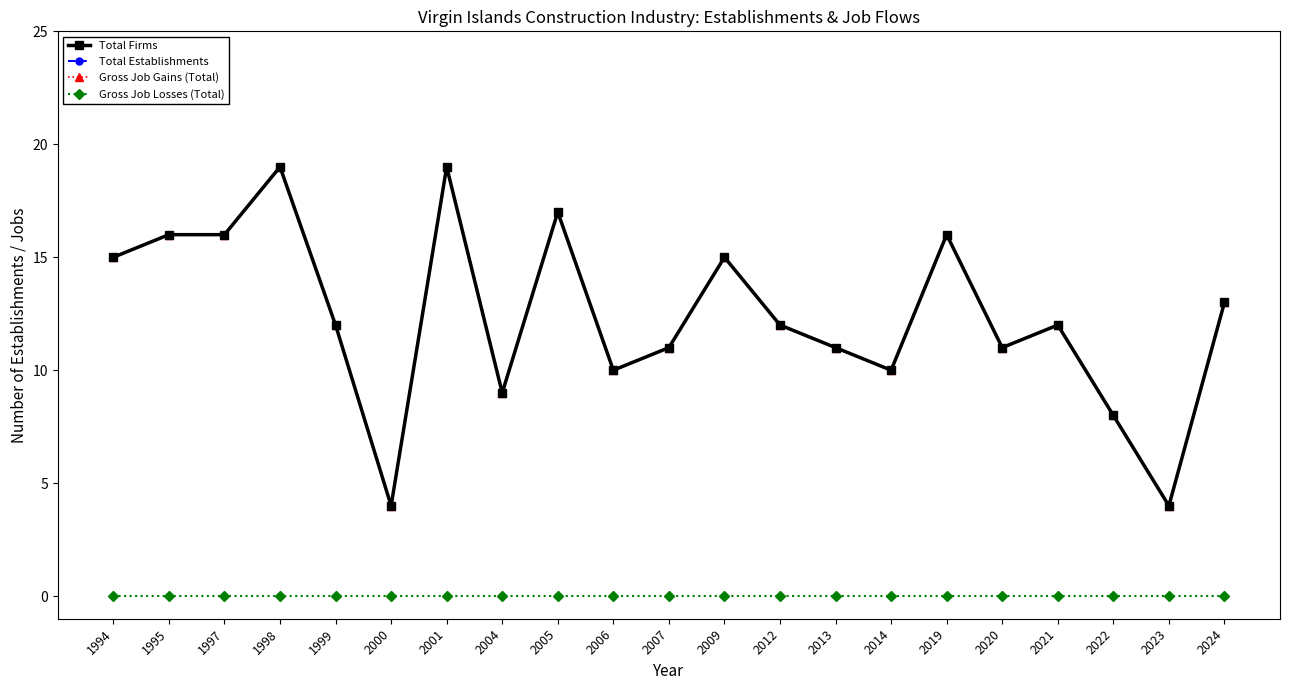

At which category is the sum across all series the highest?

1998